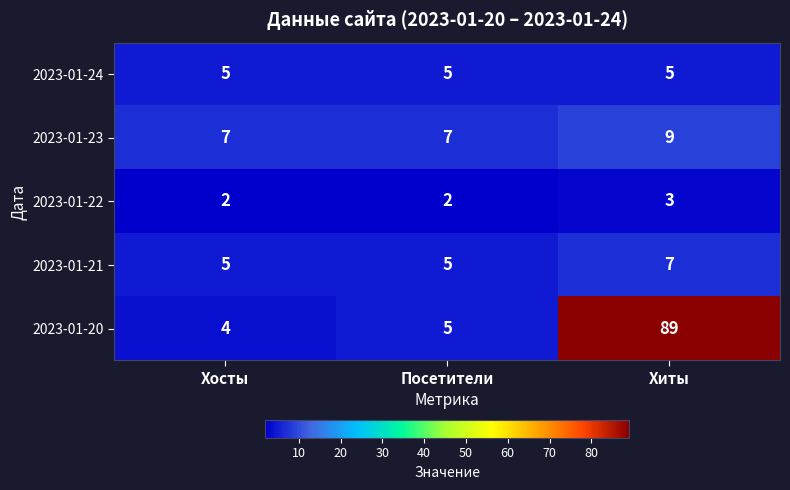

How many categories are shown in the chart?

3